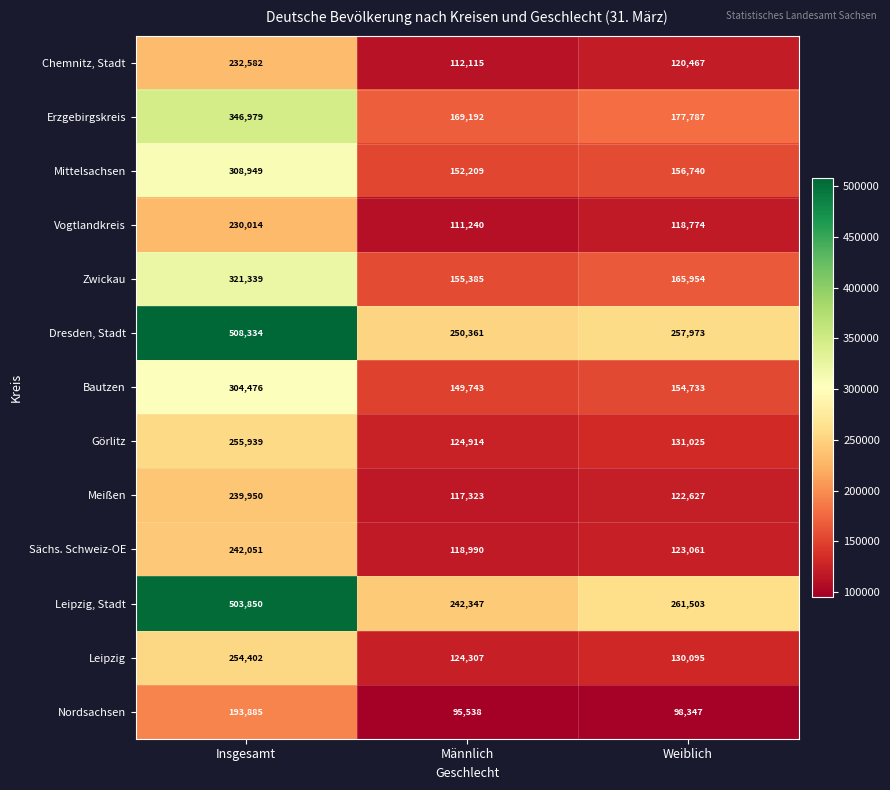

What is the smallest value displayed?

95538